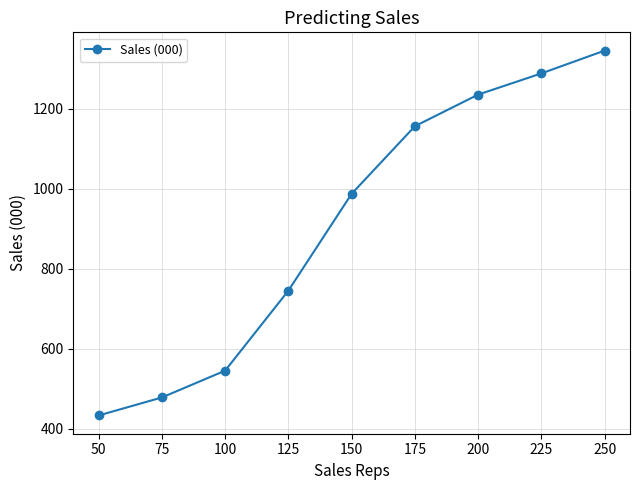

Reading left to right, extract all data points from this chart.

50=433	75=478	100=545	125=745	150=987	175=1156	200=1235	225=1288	250=1345